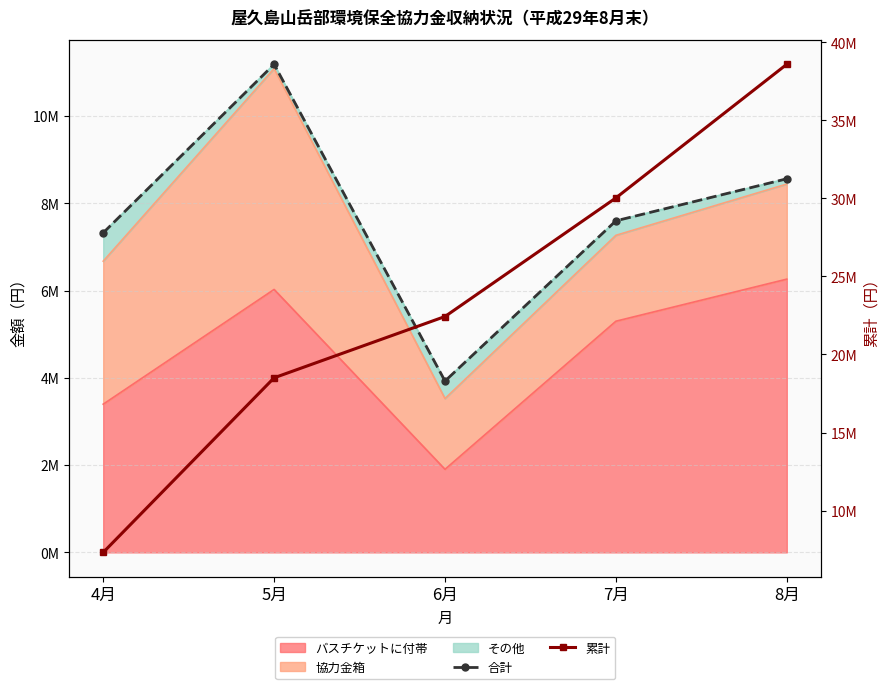

The 合計 series shows 7597057 at 7月. True or false?

True